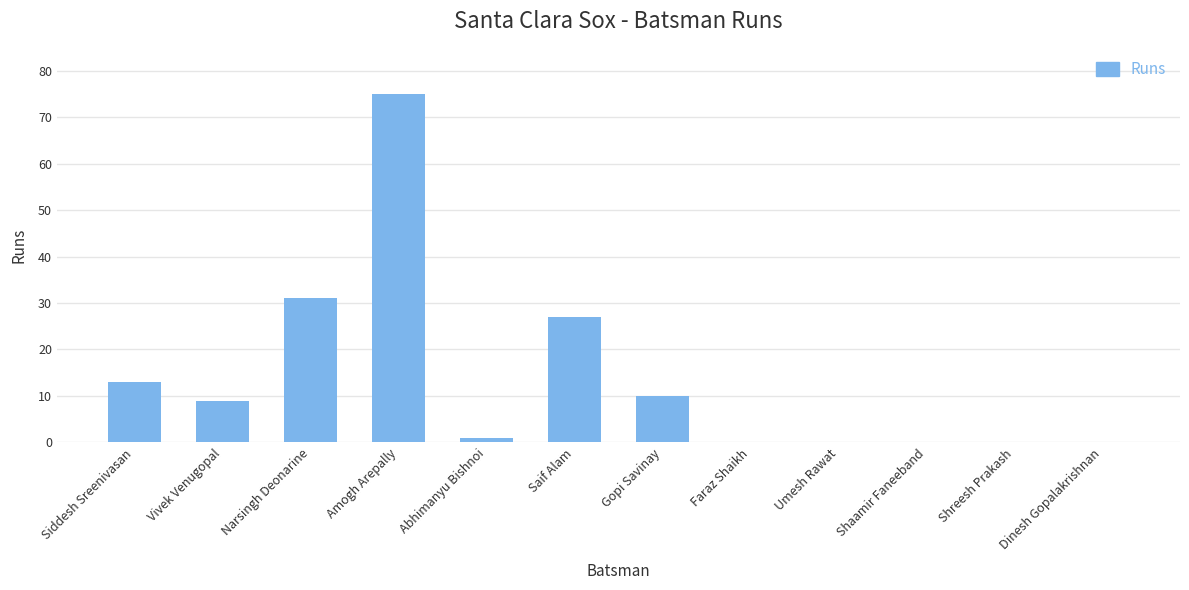

Is it true that the value at Shreesh Prakash is 0?

True